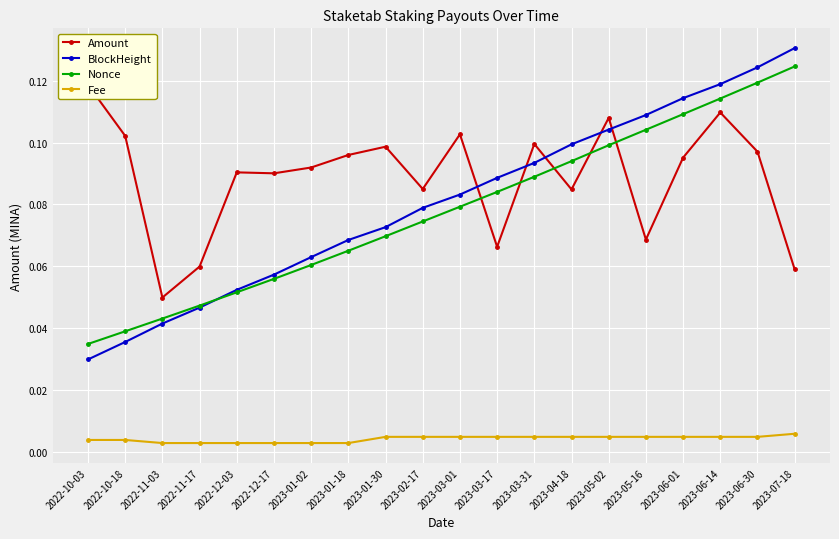

Between which two adjacent categories do Amount and Nonce first intersect?

2023-03-01 and 2023-03-17